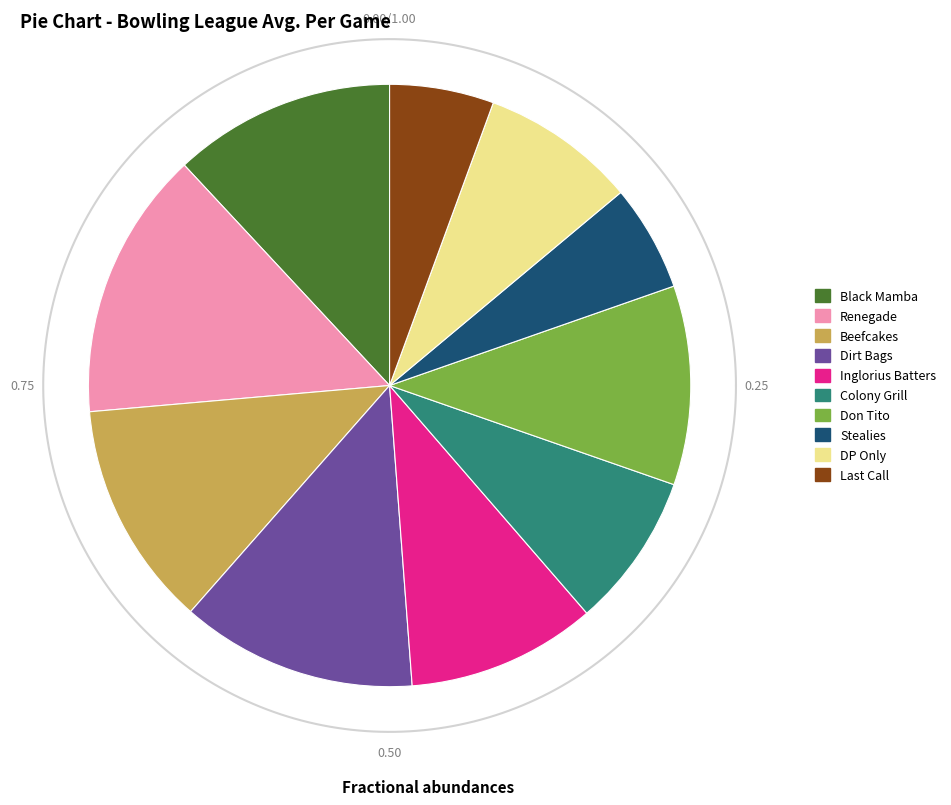

Which category has the smallest portion of the pie?

Last Call